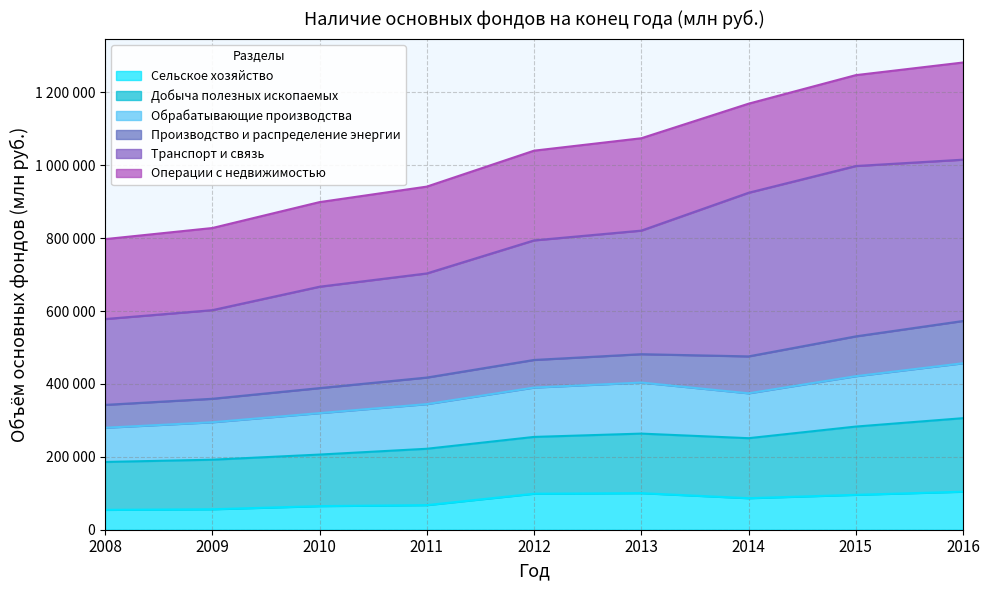

At which label does Сельское хозяйство first exceed 86488?

2012